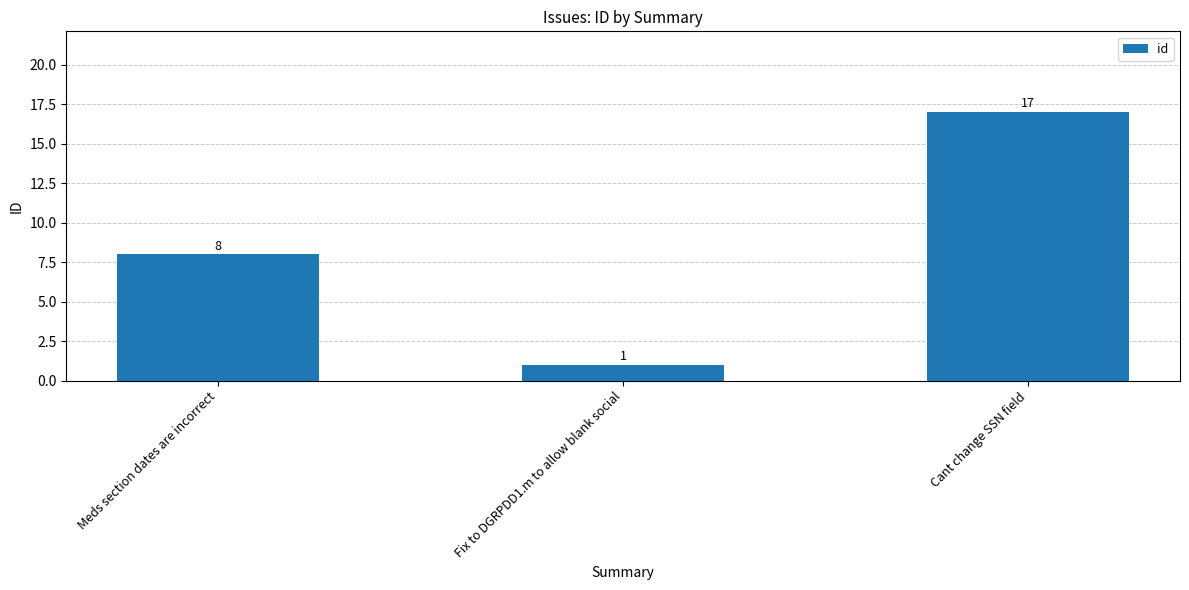

What is the sum of all values?

26